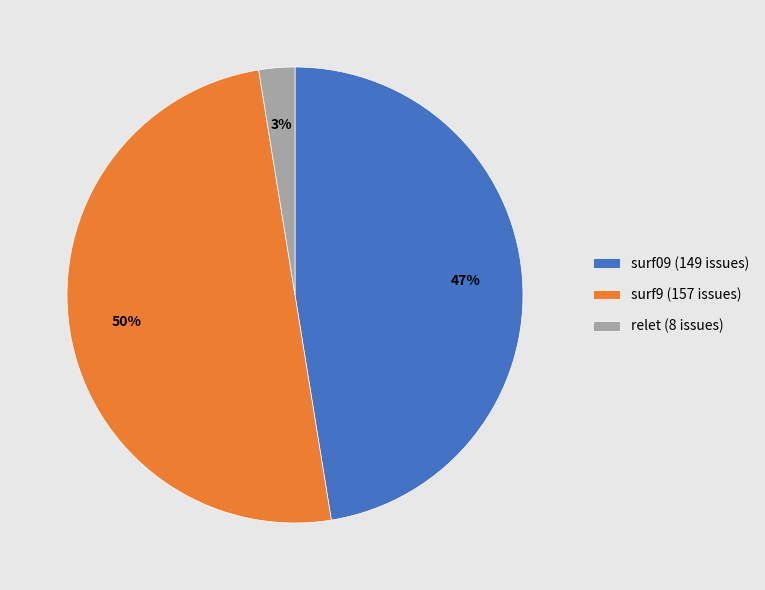

Which has a higher value, surf9 or relet?

surf9